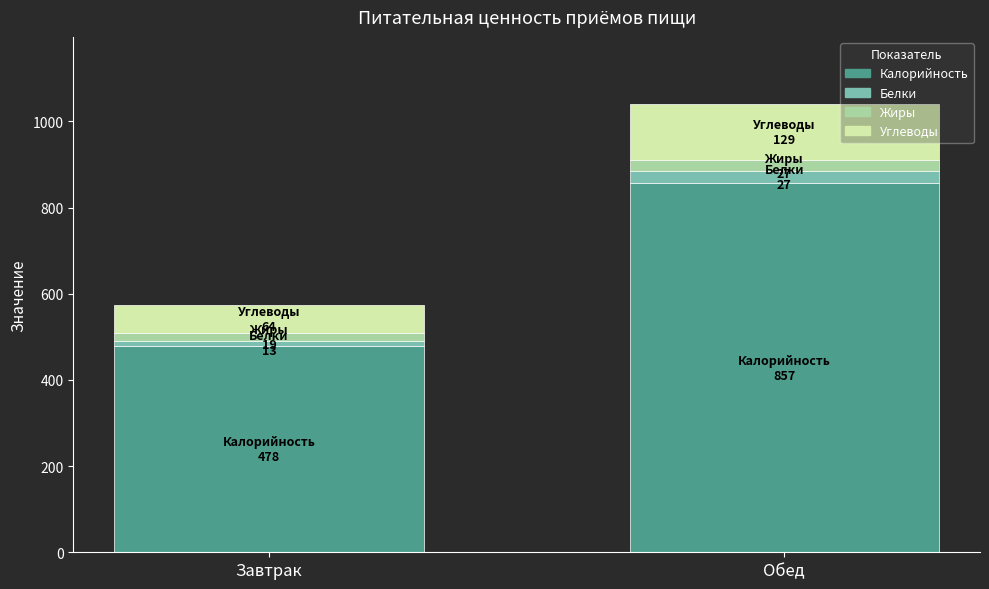

Reading right to left, transcribe the values for Калорийность.

Обед=857	Завтрак=478